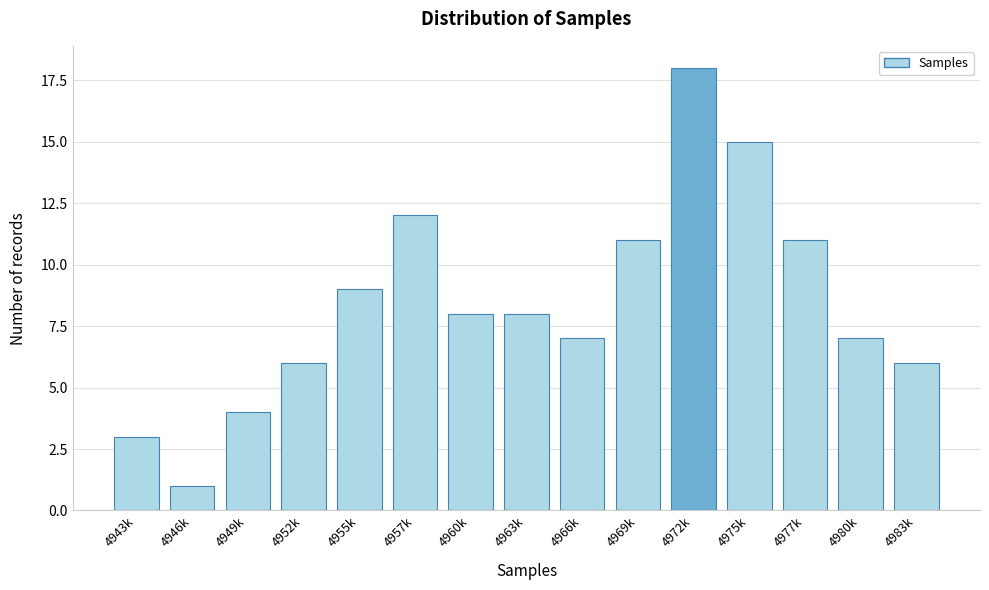

Reading left to right, extract all data points from this chart.

4943k=3	4946k=1	4949k=4	4952k=6	4955k=9	4957k=12	4960k=8	4963k=8	4966k=7	4969k=11	4972k=18	4975k=15	4977k=11	4980k=7	4983k=6